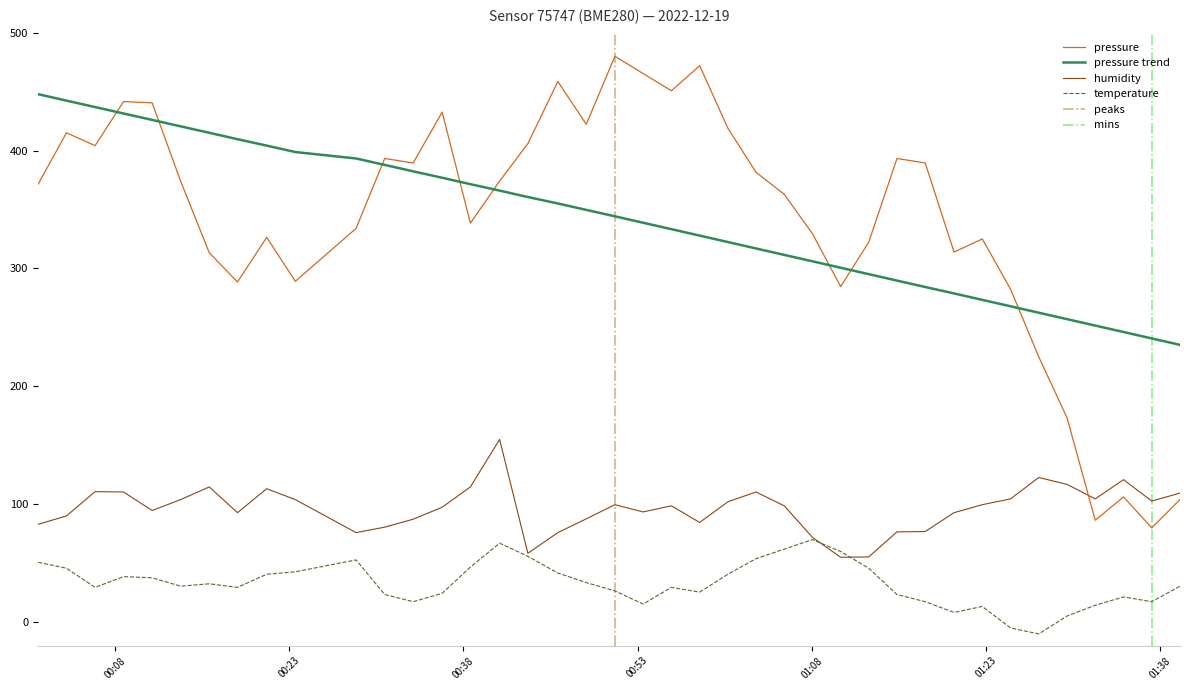

What is the maximum value for pressure?

480.0